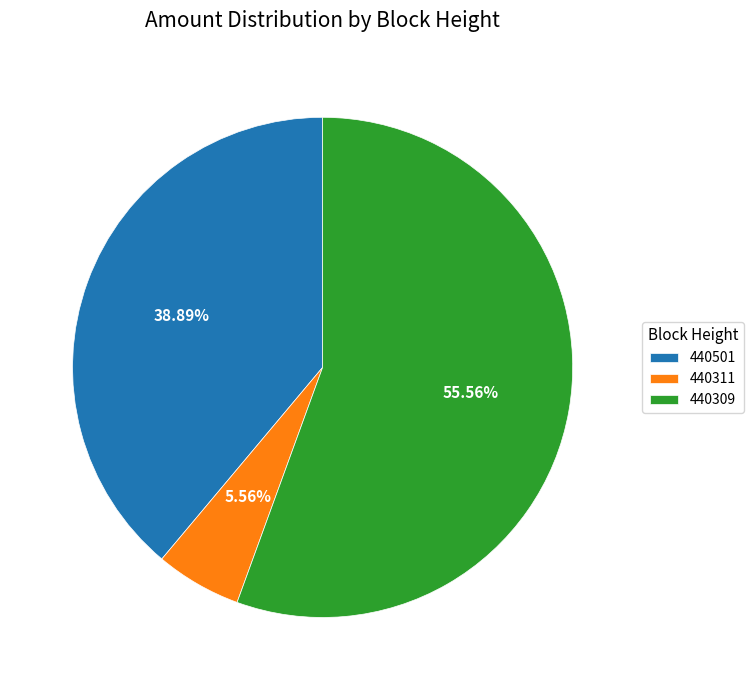

To the nearest percent, what is the difference between the 440501 and 440309 slice percentages?

17%